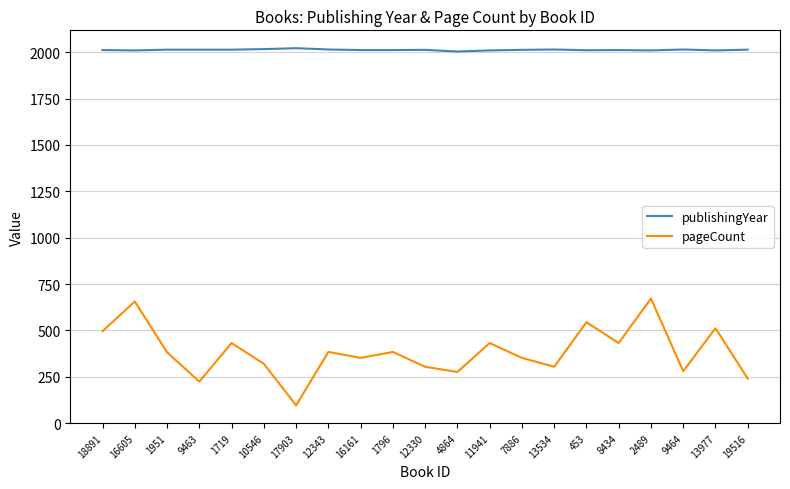

At how many categories does at least one series exceed 1841?

21